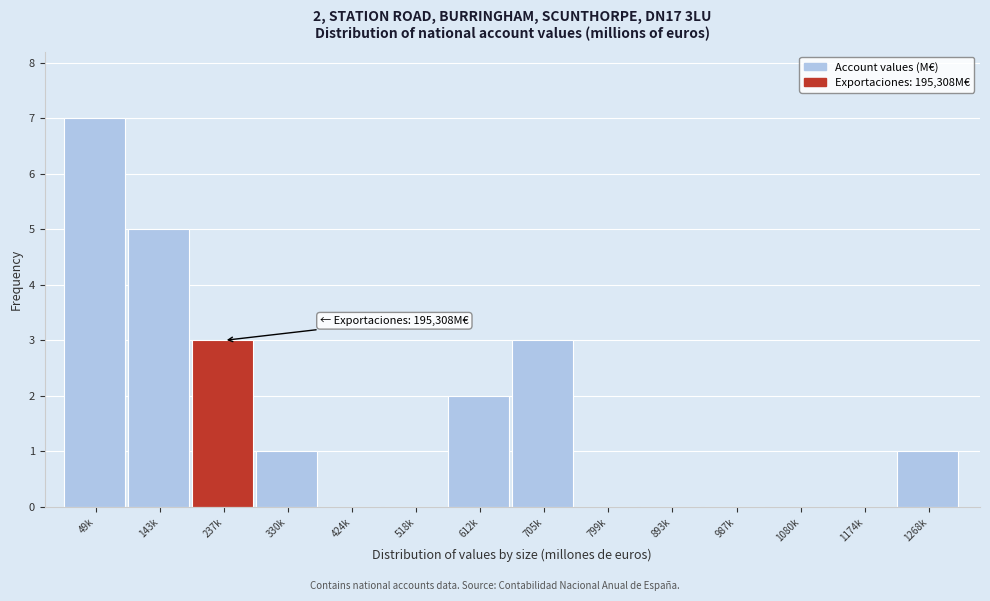

Reading left to right, list all the values displayed in this chart.

49k=7	143k=5	237k=3	330k=1	424k=0	518k=0	612k=2	705k=3	799k=0	893k=0	987k=0	1080k=0	1174k=0	1268k=1